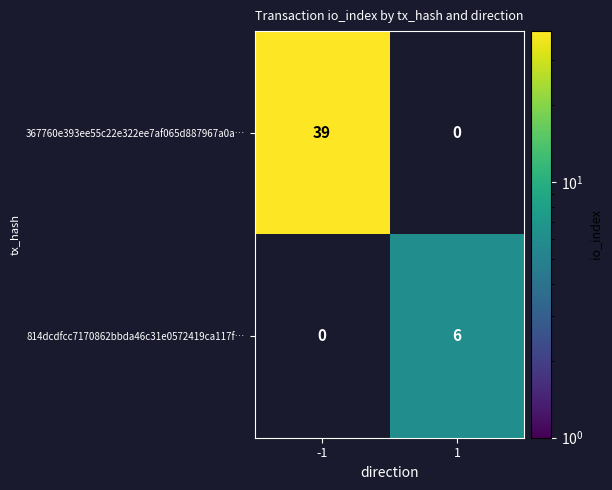

What is the highest value of the 367760e393ee55c22e322ee7af065d887967a0a… series?

39